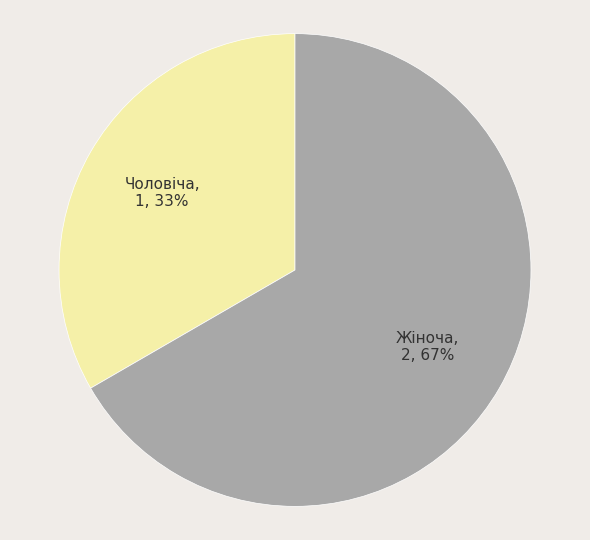

What percentage is the Жіноча slice, to the nearest percent?

67%